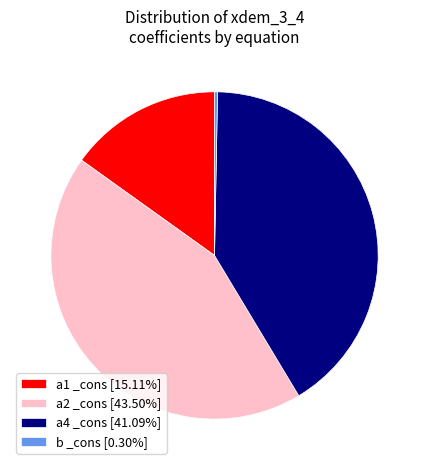

What is the ratio of the value at a2 _cons [43.50%] to the value at a1 _cons [15.11%]?

2.9